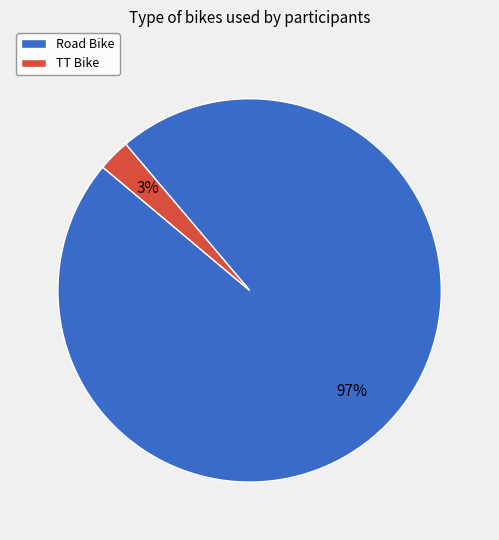

Is TT Bike the majority of the pie?

No